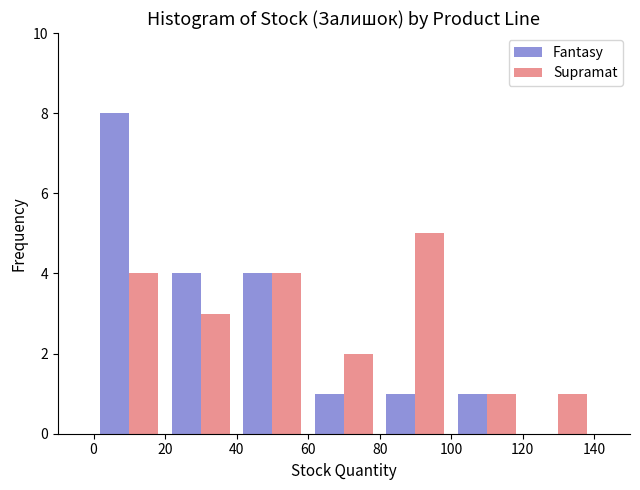

In the Supramat series, which range on the x-axis has the tallest bar?

80 to 100